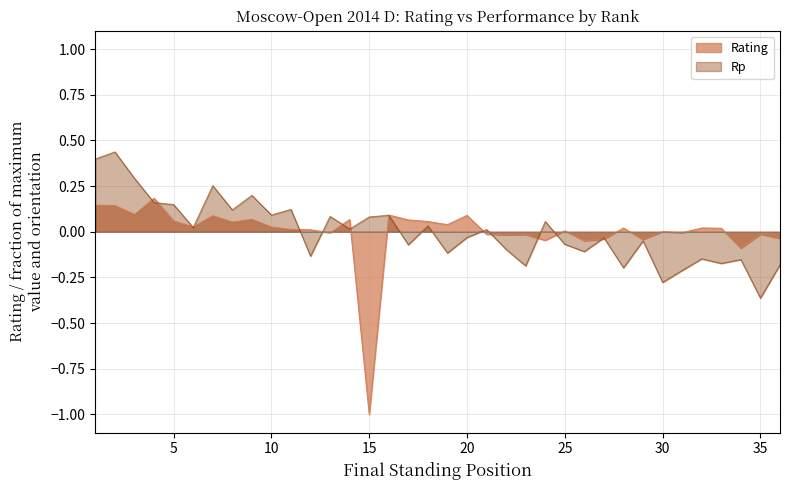

Count the number of data series in this chart.

2